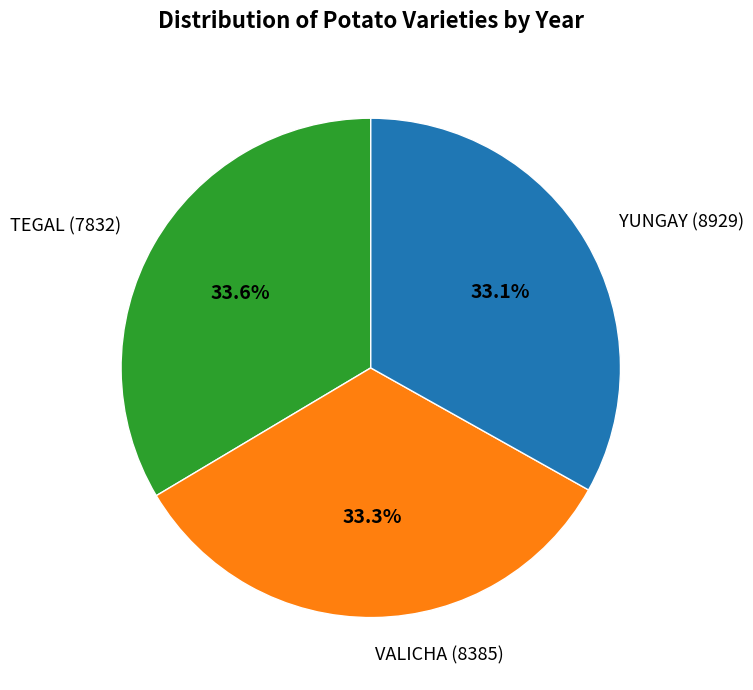

To the nearest percent, what percentage of the pie is TEGAL (7832)?

34%